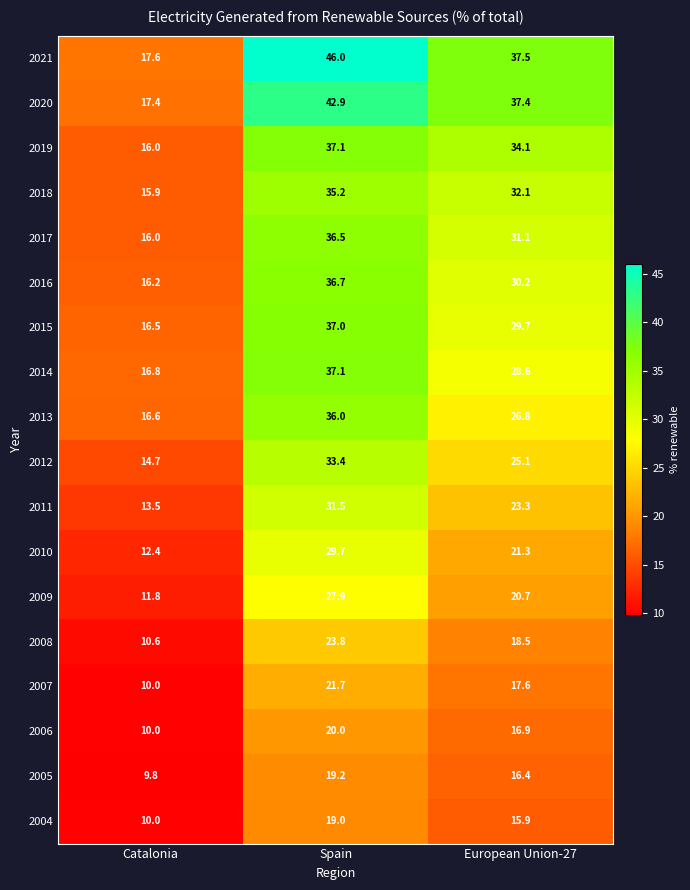

Where is 2006 nearest to the value 15?

European Union-27